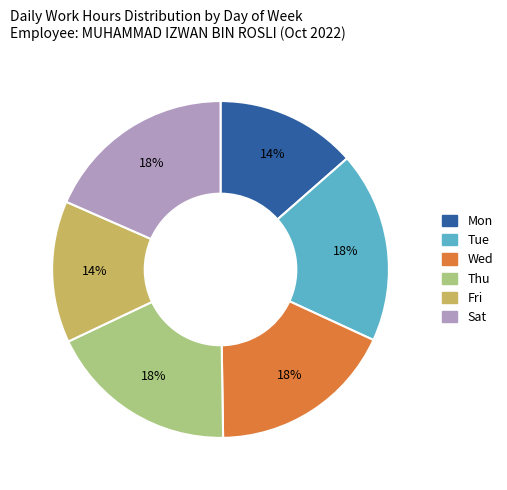

How many segments does this pie chart have?

6